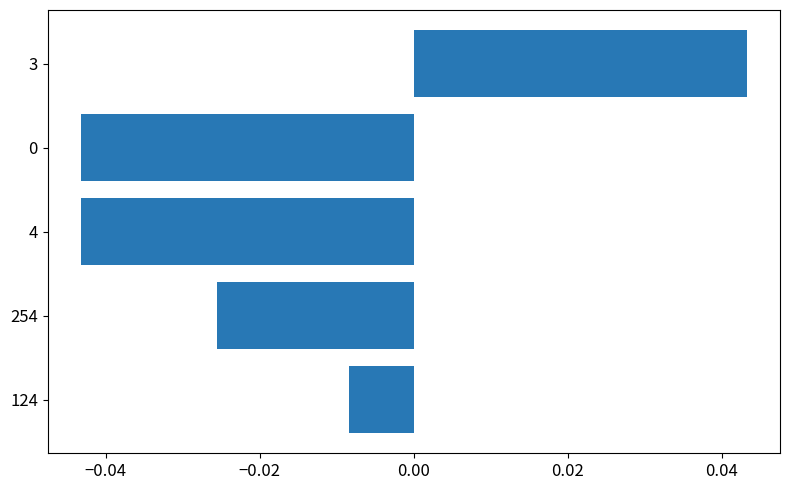

Between 0 and 254, which is larger?

254